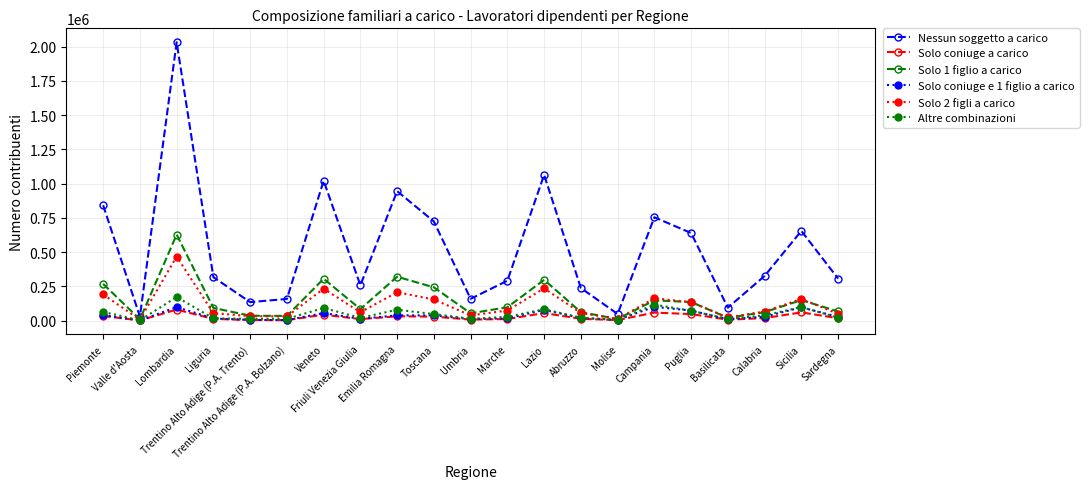

At which category is the sum across all series the highest?

Lombardia